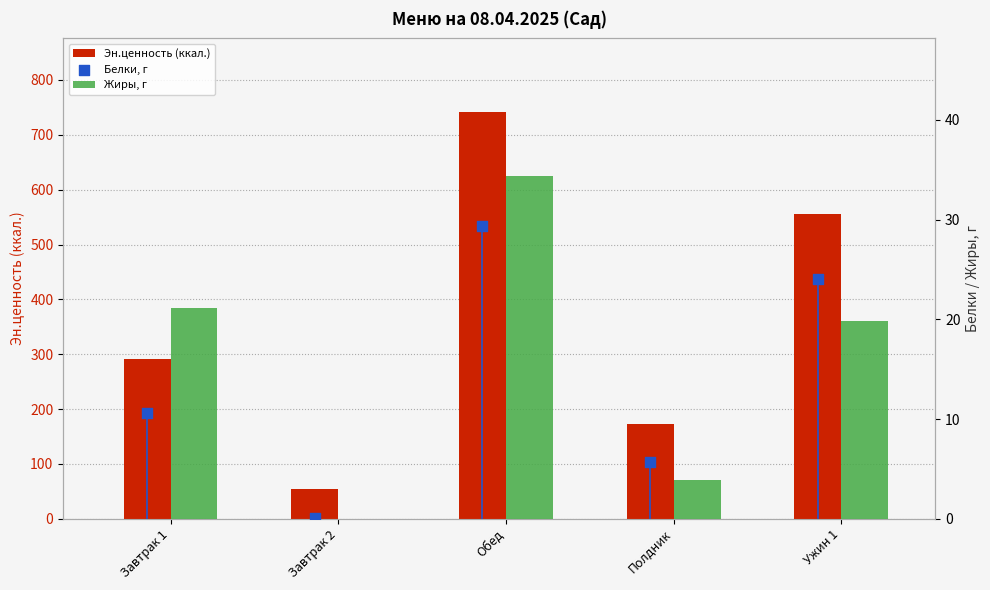

Which series has the widest spread of Y values?

Эн.ценность (ккал.)